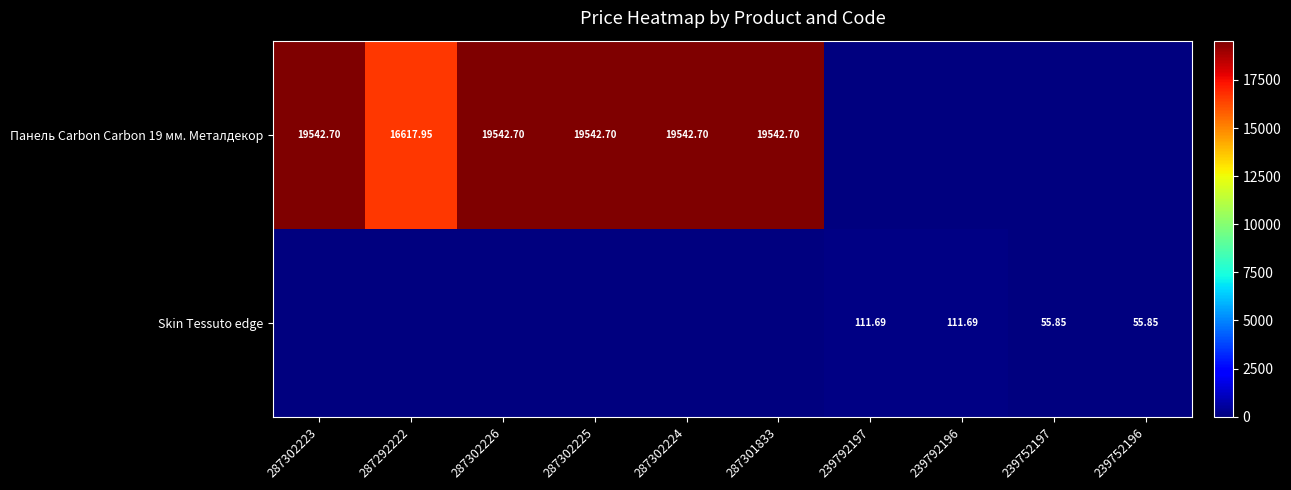

Which series changed the most between 239792196 and 239752196?

Skin Tessuto edge